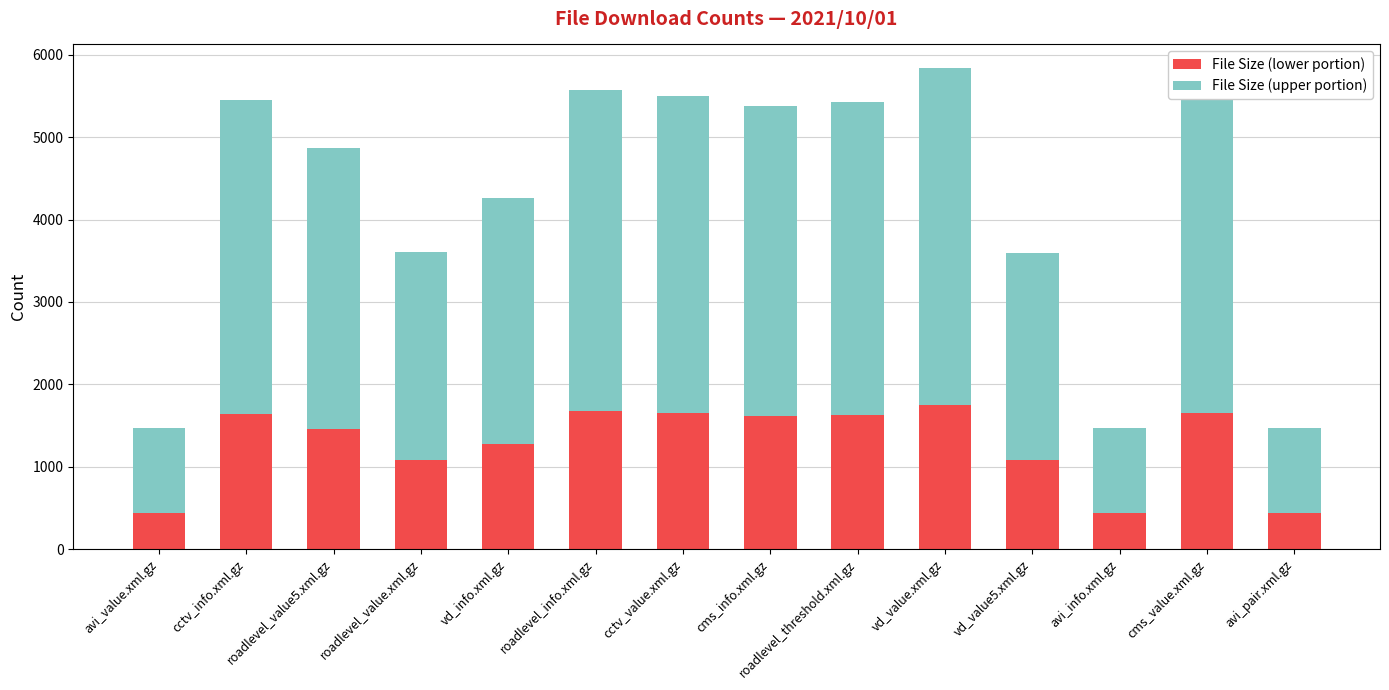

True or false: File Size (lower portion) has a value of 478.4 at roadlevel_info.xml.gz.

False